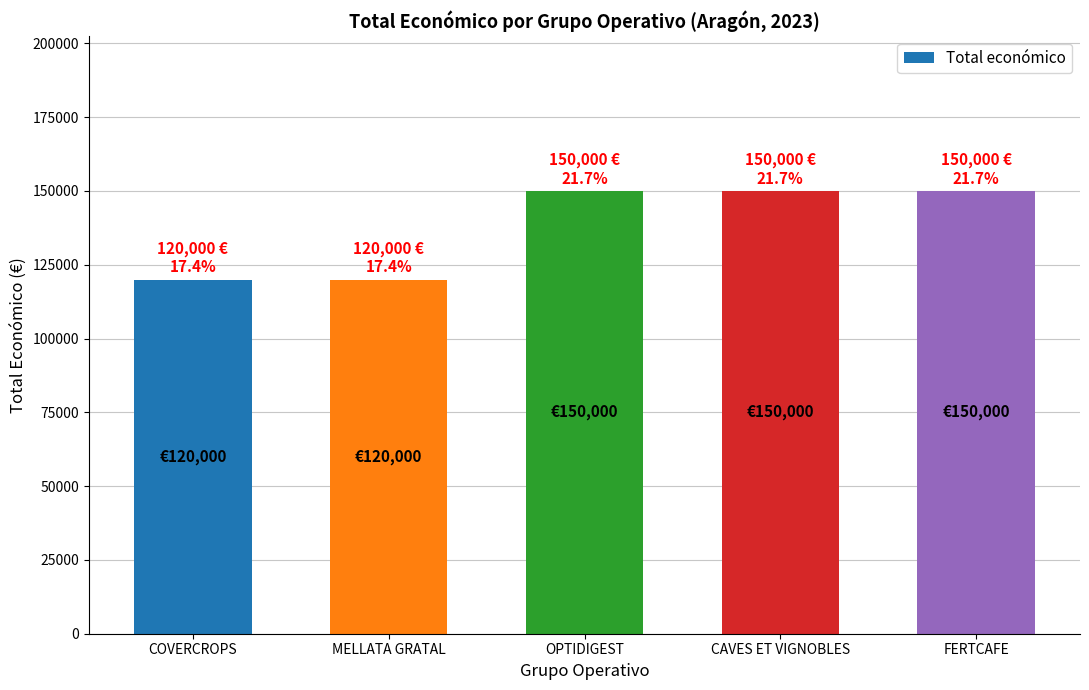

What is the smallest value displayed?

120000